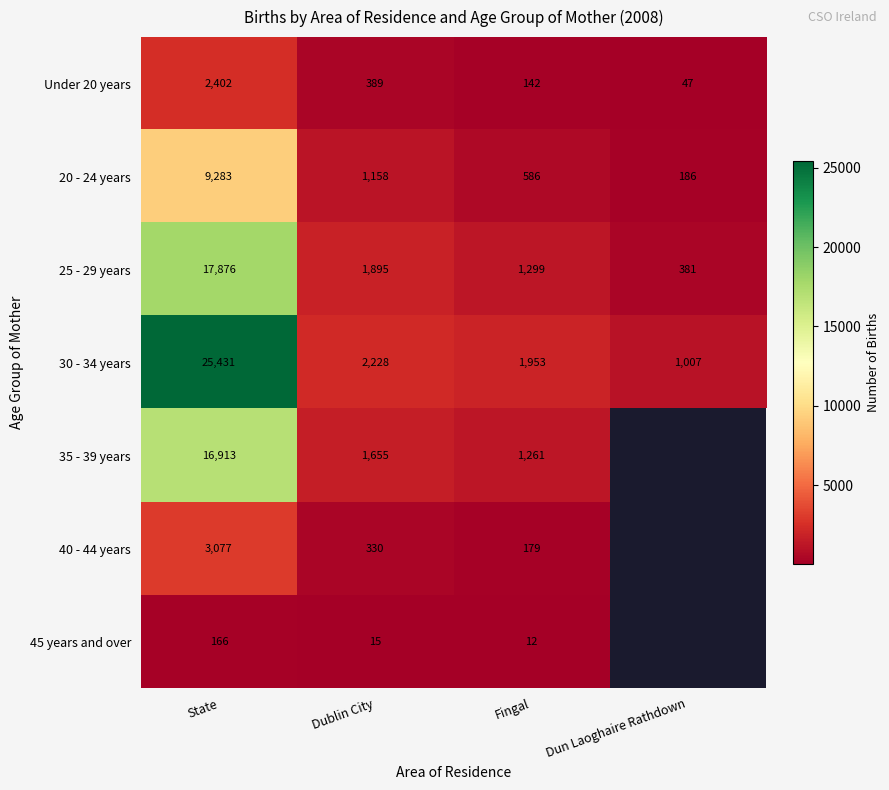

The value of 35 - 39 years at State is 16913. True or false?

True